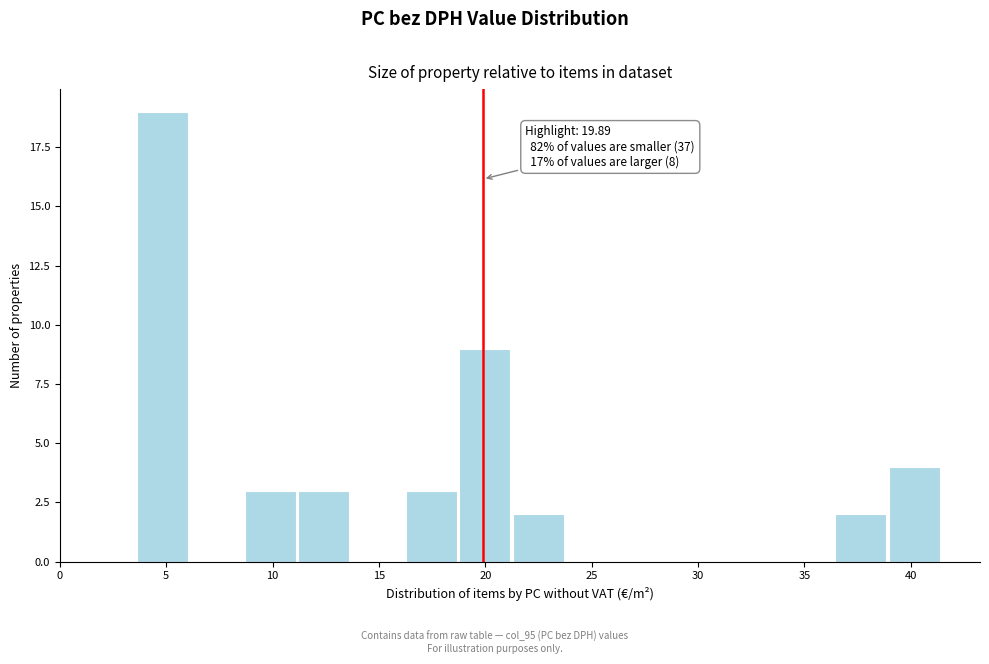

Over which range of the x-axis is the bar tallest?

3.5 to 6.0